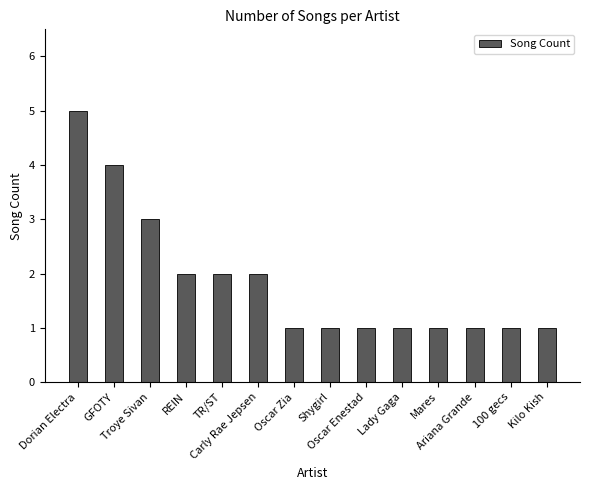

Which category has the highest value across all series?

Dorian Electra